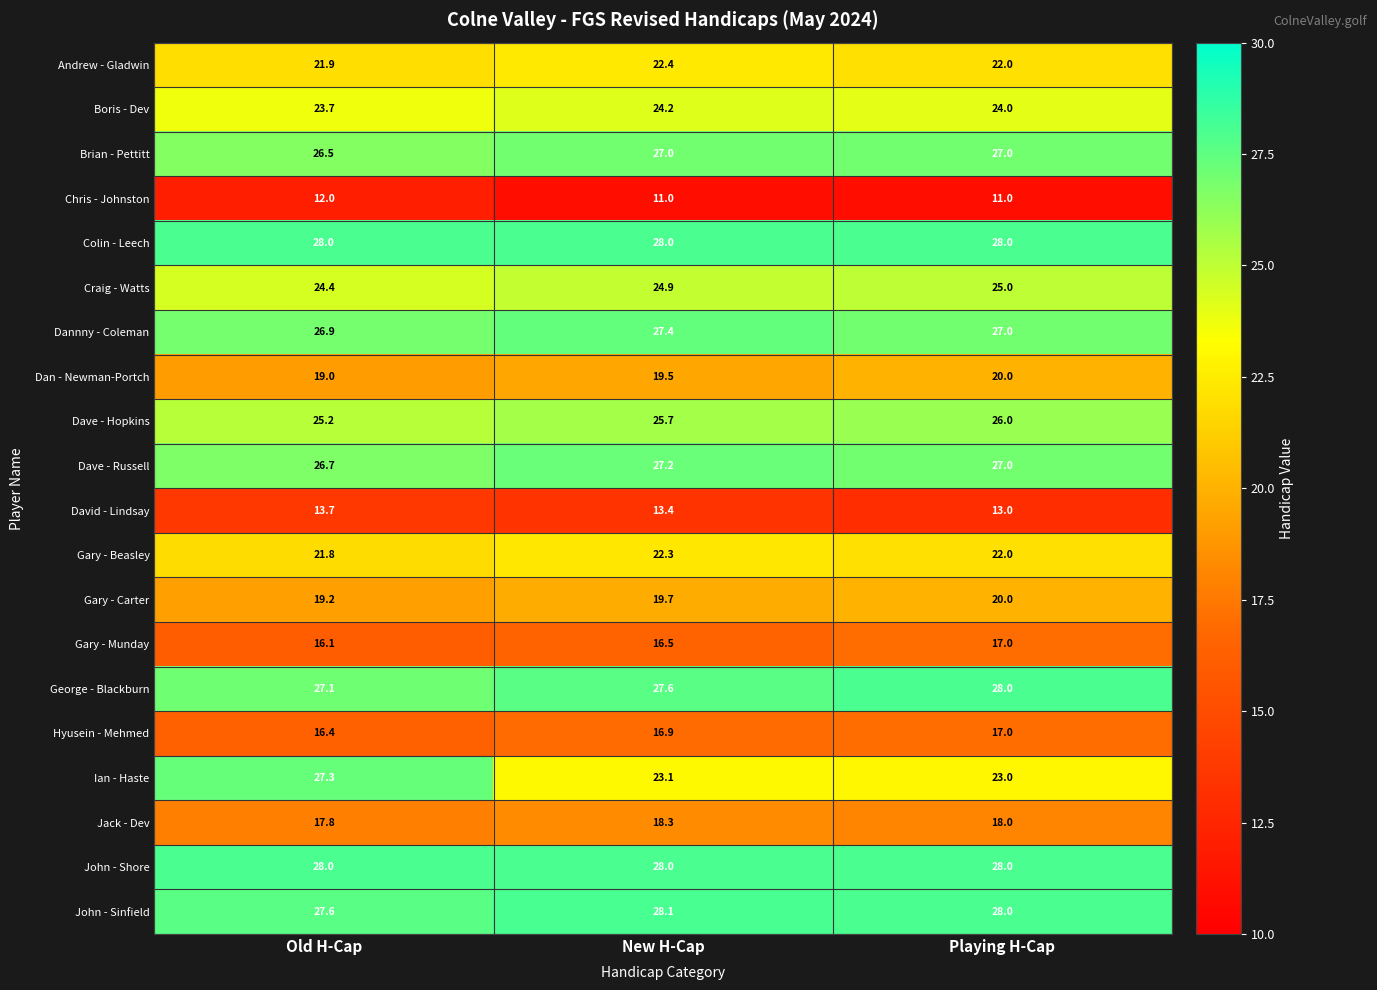

How many distinct data groups are displayed?

20